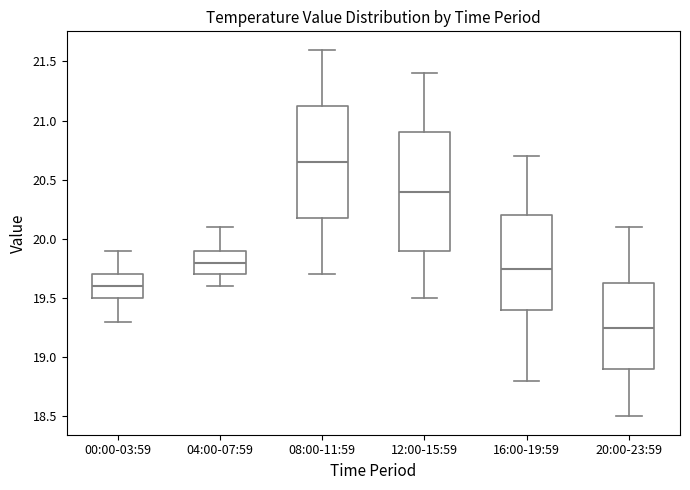

Reading left to right, transcribe this box plot: for each box, give where its median line is, the range the box spans, and where its two whiskers end, as read against the y-axis. The values are not printed on the chart, so give them approximately, as read against the axis.

00:00-03:59: median 19.60, box 19.50 to 19.70, whiskers 19.30 to 19.90
04:00-07:59: median 19.80, box 19.70 to 19.90, whiskers 19.60 to 20.10
08:00-11:59: median 20.65, box 20.20 to 21.15, whiskers 19.70 to 21.60
12:00-15:59: median 20.40, box 19.90 to 20.90, whiskers 19.50 to 21.40
16:00-19:59: median 19.75, box 19.40 to 20.20, whiskers 18.80 to 20.70
20:00-23:59: median 19.25, box 18.90 to 19.65, whiskers 18.50 to 20.10